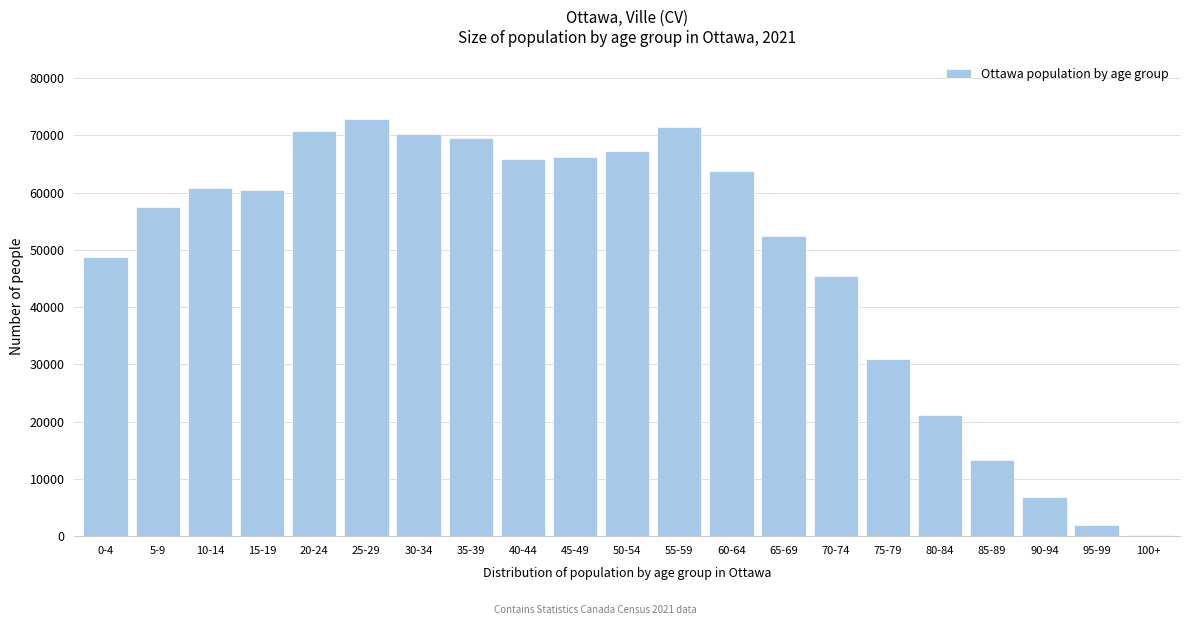

Is it true that the value at 55-59 is 41662?

False